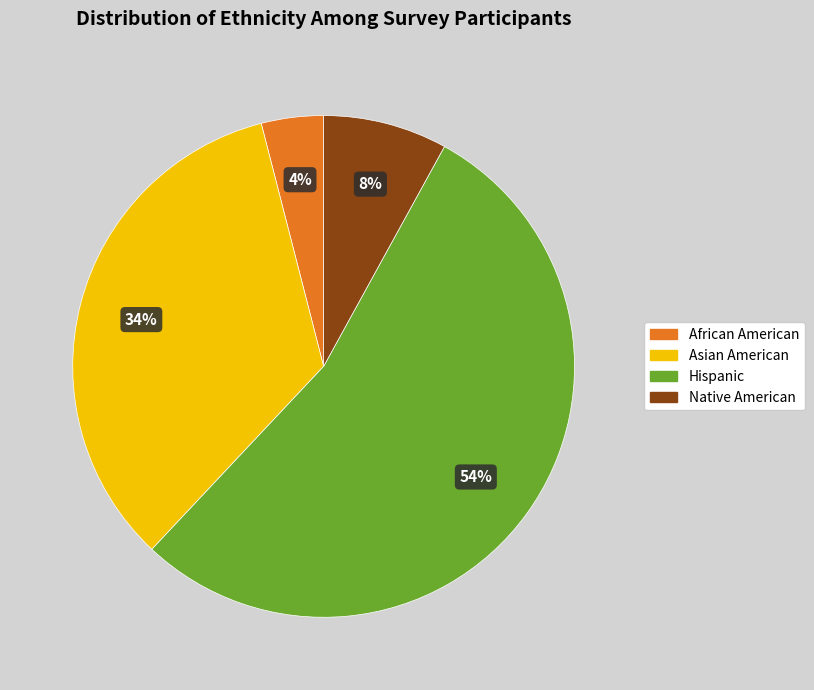

To the nearest percent, what is the difference between the African American and Hispanic slice percentages?

50%